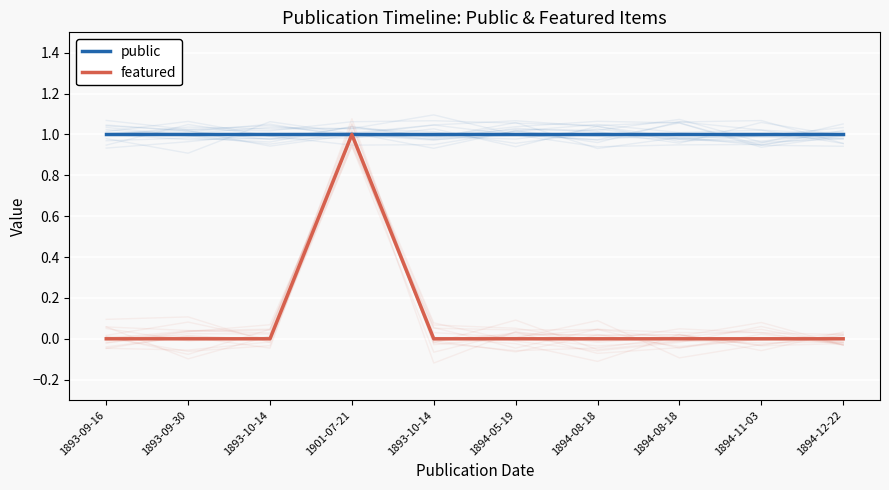

True or false: featured and public cross at least once.

False